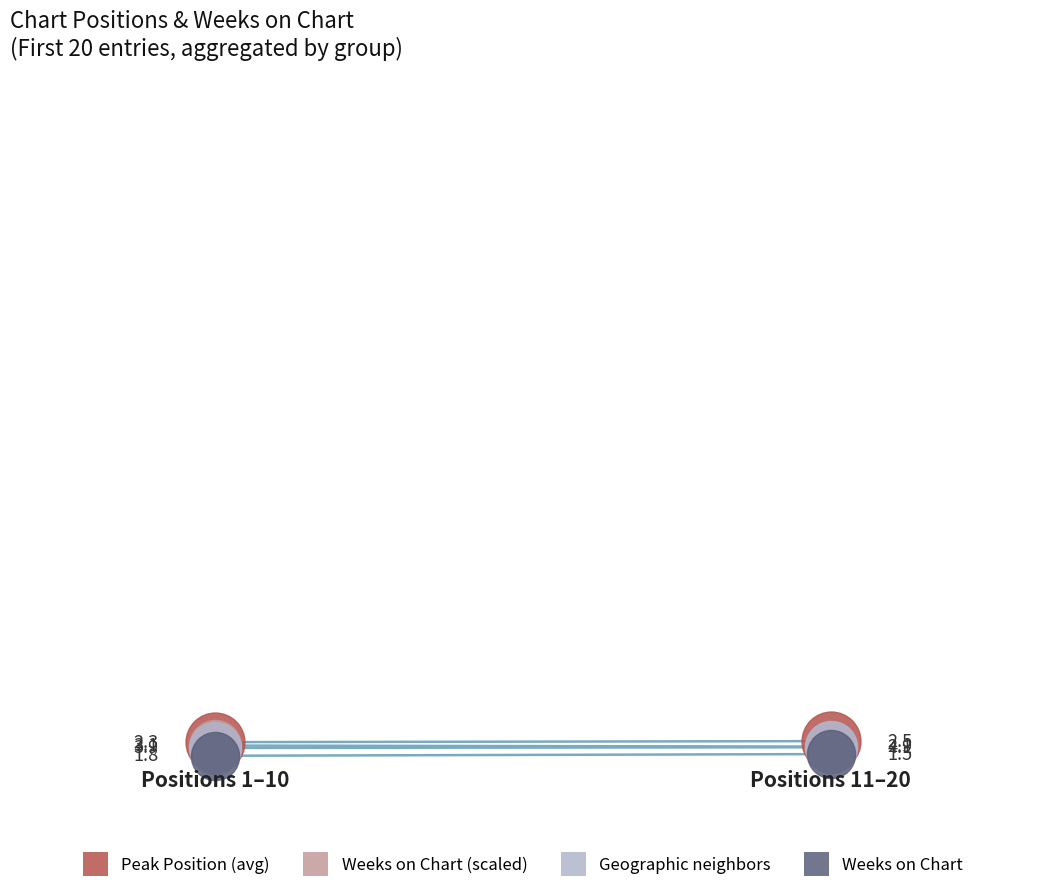

Which series contains the highest Y value?

Peak Position (avg)